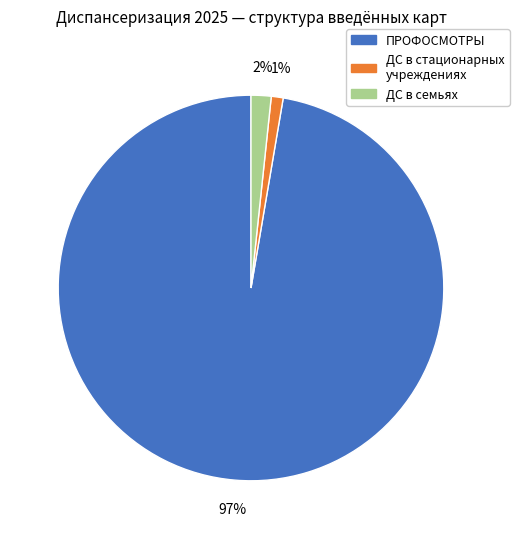

To the nearest percent, what is the difference between the largest and smallest slice percentages?

96%